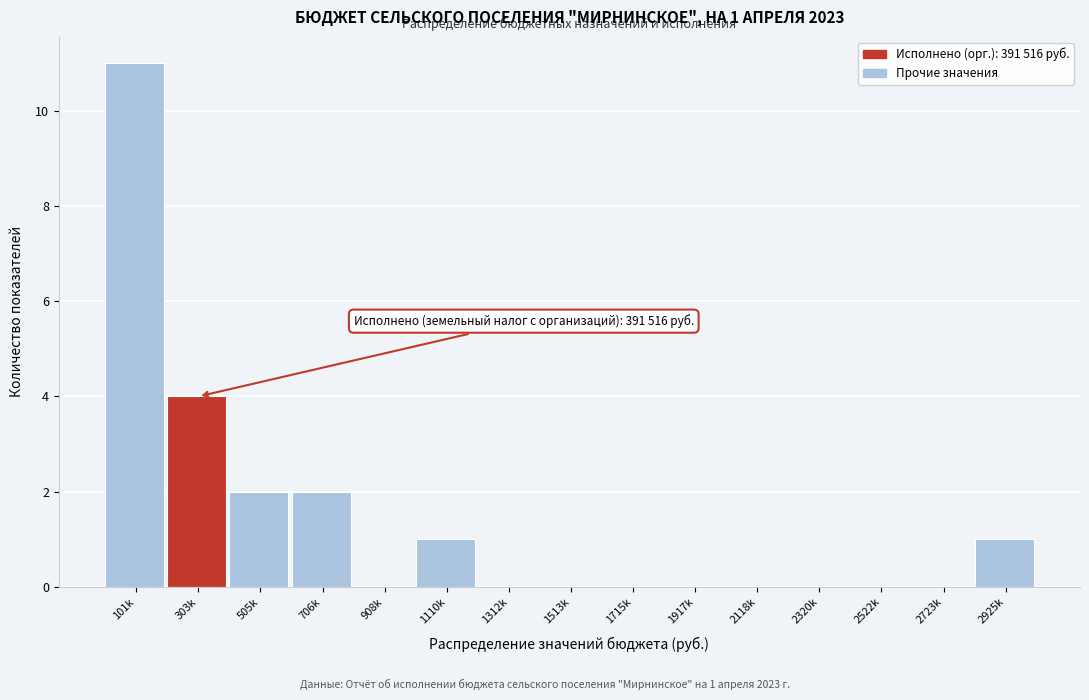

Reading left to right, extract all data points from this chart.

101k=11	303k=4	505k=2	706k=2	908k=0	1110k=1	1312k=0	1513k=0	1715k=0	1917k=0	2118k=0	2320k=0	2522k=0	2723k=0	2925k=1